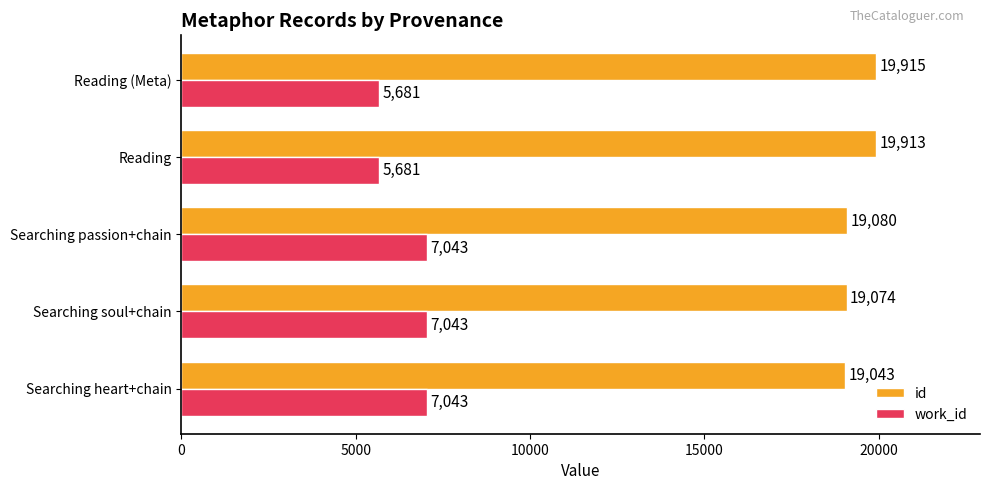

What is the difference between the second highest and second lowest values in the id series?

839